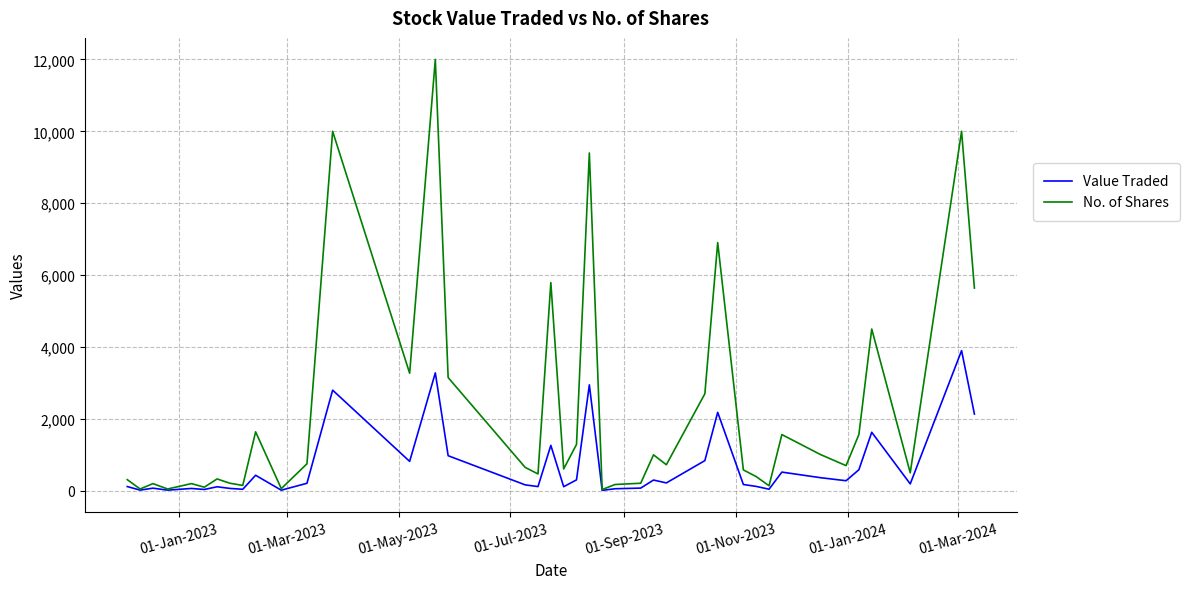

What is the maximum value for No. of Shares?

12000